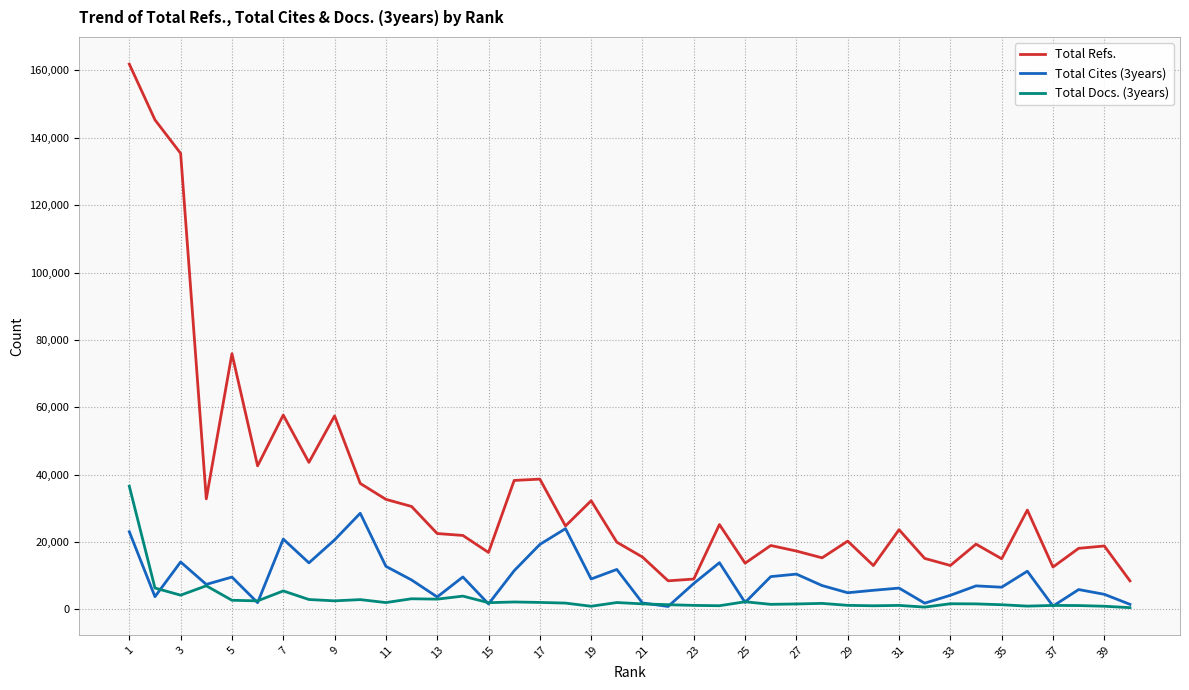

Which series has the largest range (max minus min)?

Total Refs.